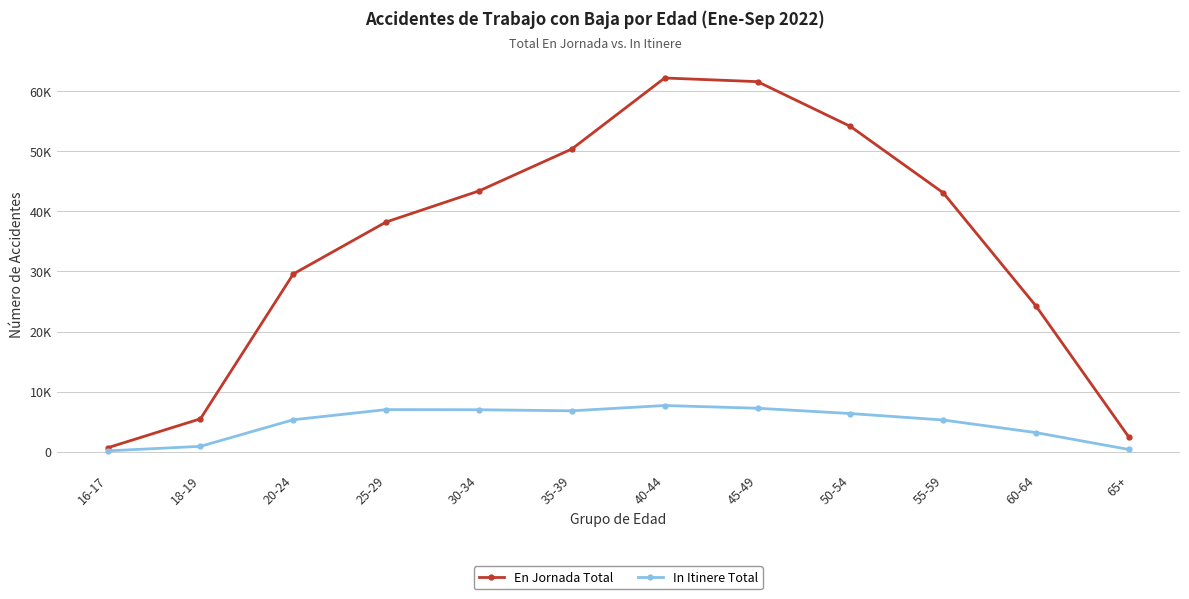

The value of In Itinere Total at 50-54 is 6359. True or false?

True